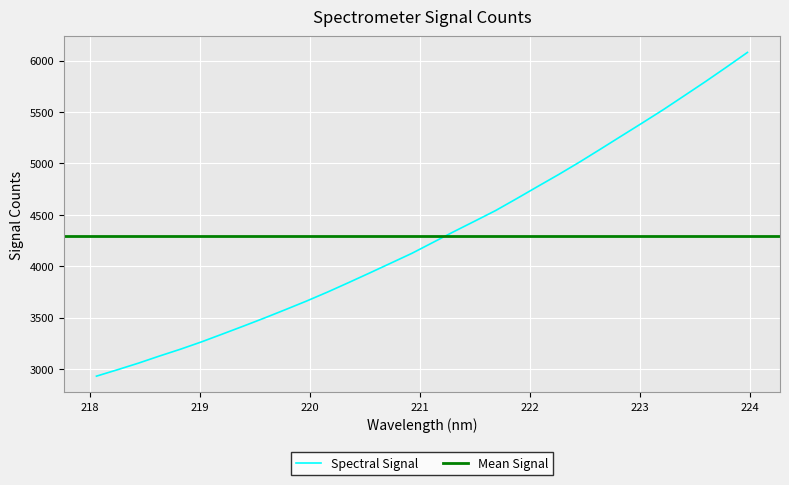

Reading left to right, what are all the values shown in this chart?

218.0596=2932.9	218.2508=2995.2	218.442=3059.5	218.6332=3128.6	218.8244=3195.0	219.0156=3266.2	219.2067=3342.7	219.3979=3419.9	219.589=3498.7	219.7801=3580.1	219.9712=3663.2	220.1623=3750.7	220.3533=3842.4	220.5444=3935.8	220.7354=4030.7	220.9264=4125.7	221.1174=4231.1	221.3083=4336.7	221.4993=4439.2	221.6902=4542.7	221.8812=4658.2	222.0721=4776.1	222.263=4892.7	222.4538=5014.0	222.6447=5140.3	222.8355=5268.2	223.0264=5395.5	223.2172=5524.6	223.408=5660.2	223.5987=5796.1	223.7895=5936.6	223.9802=6079.6